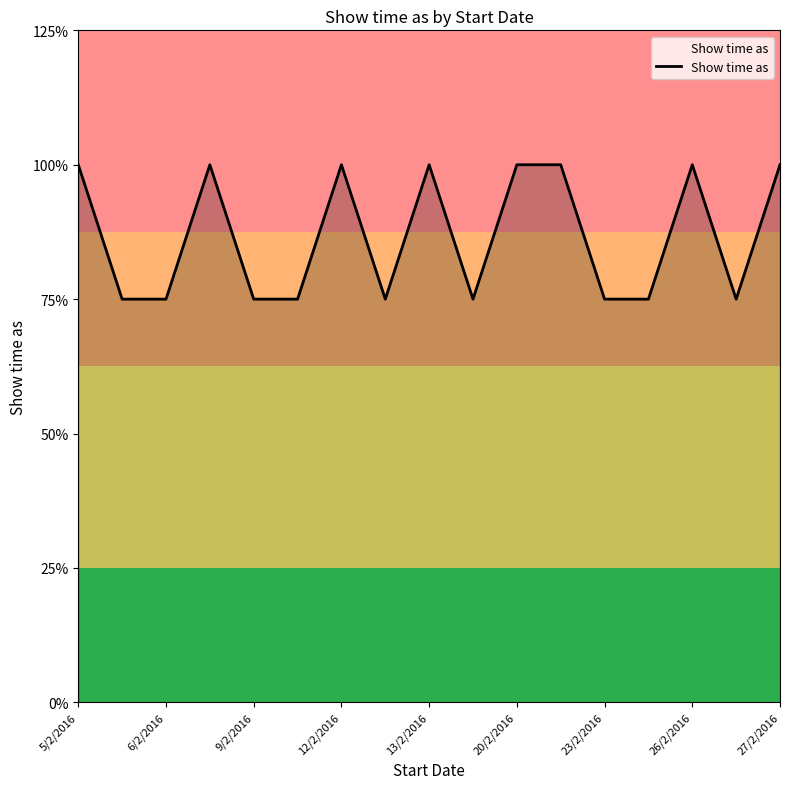

Does the chart have visible grid lines?

No